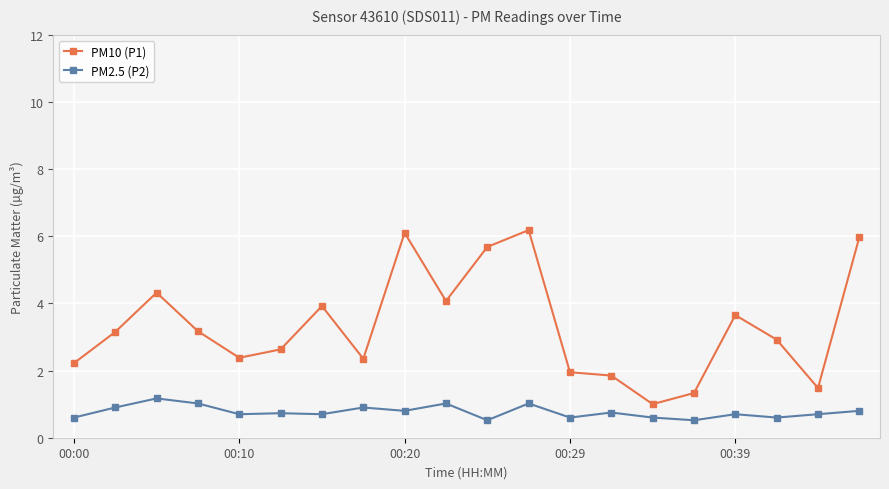

True or false: PM2.5 (P2) has more than 0 interior local peaks.

True